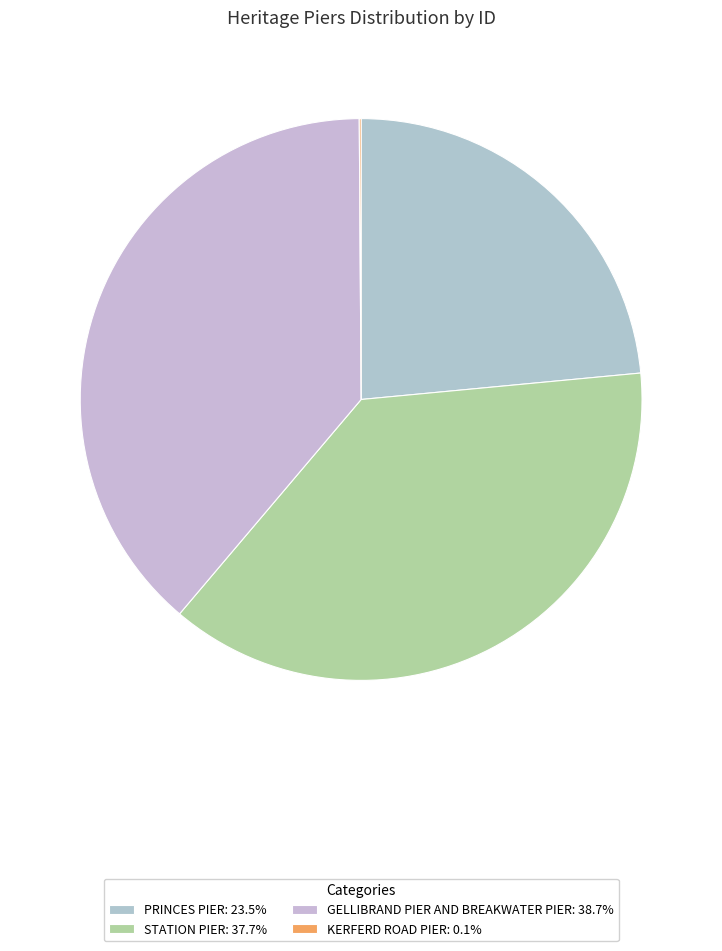

Count the number of slices in the pie.

4